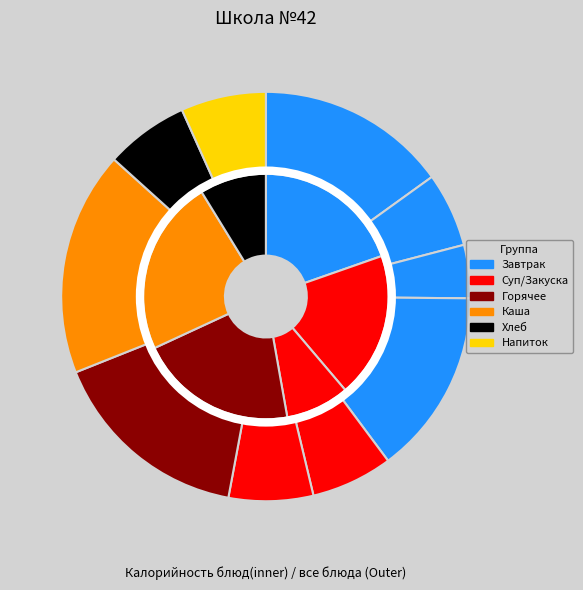

True or false: КОМПОТ ИЗ СВЕЖ.ЯБЛОК accounts for 7% of the total.

True